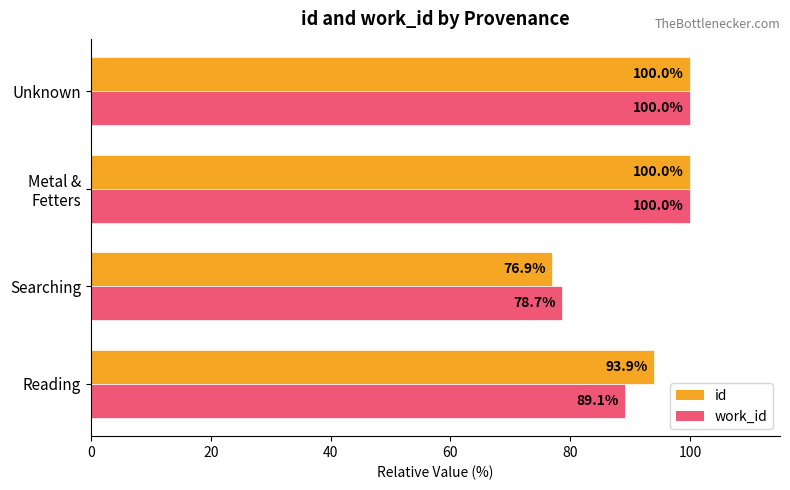

Which series has the largest total across all categories?

id